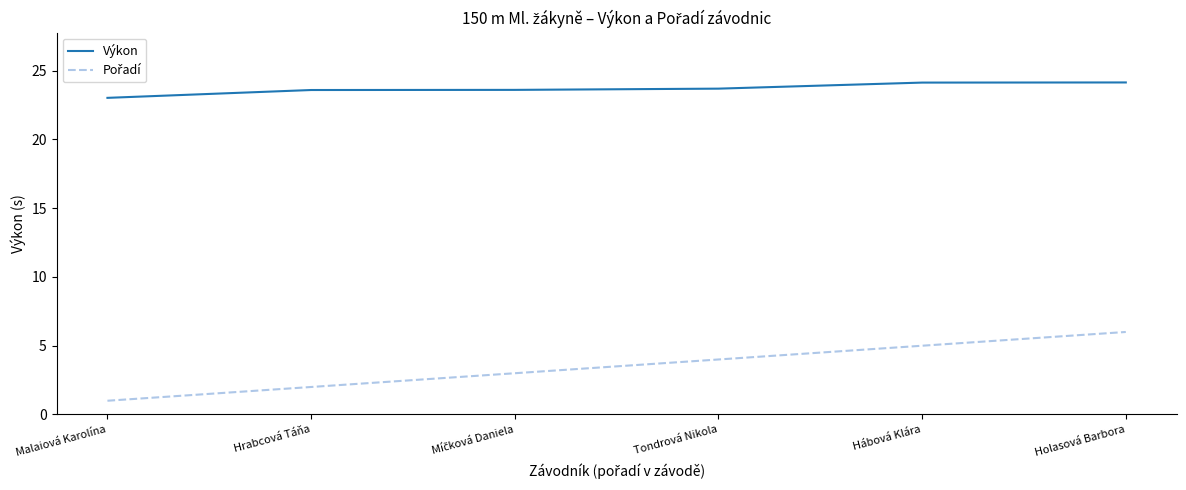

What is the difference between the maximum and minimum values in the Výkon series?

1.1